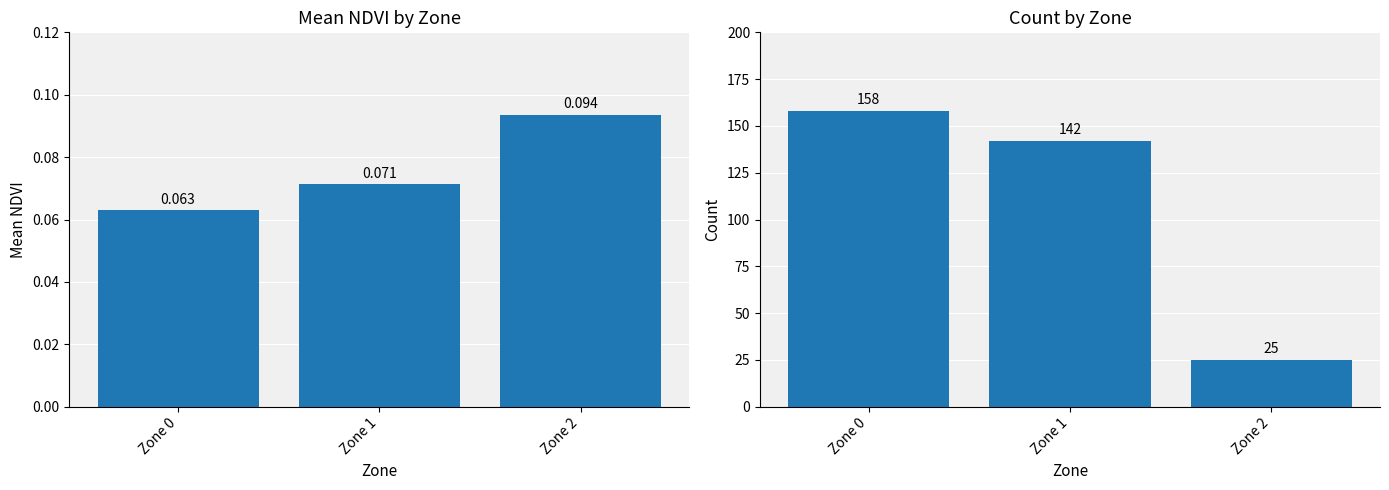

How many bars are there in total?

6